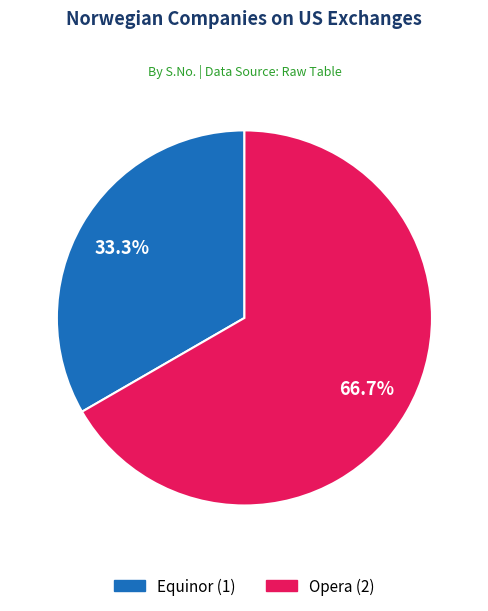

What is the largest slice in the pie chart?

Opera